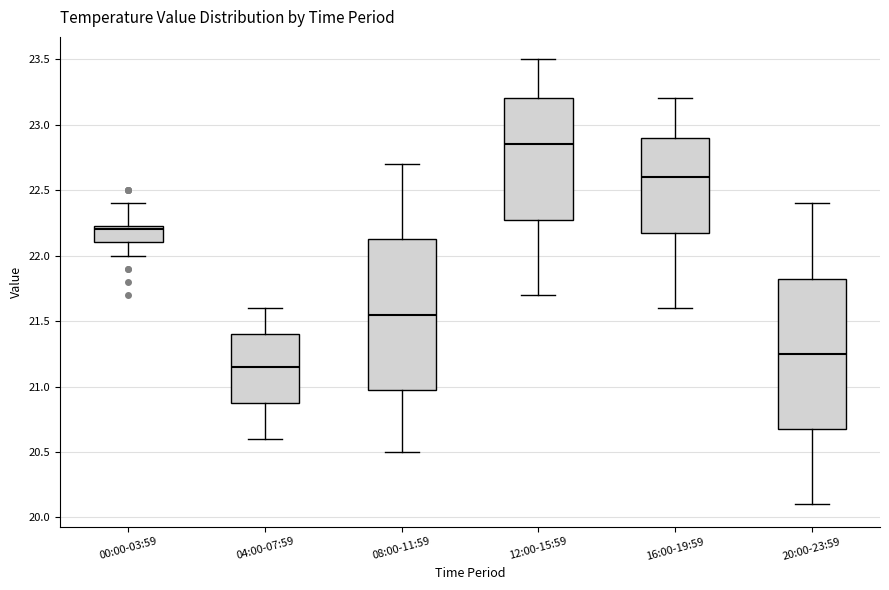

Which box has the highest median line?

12:00-15:59